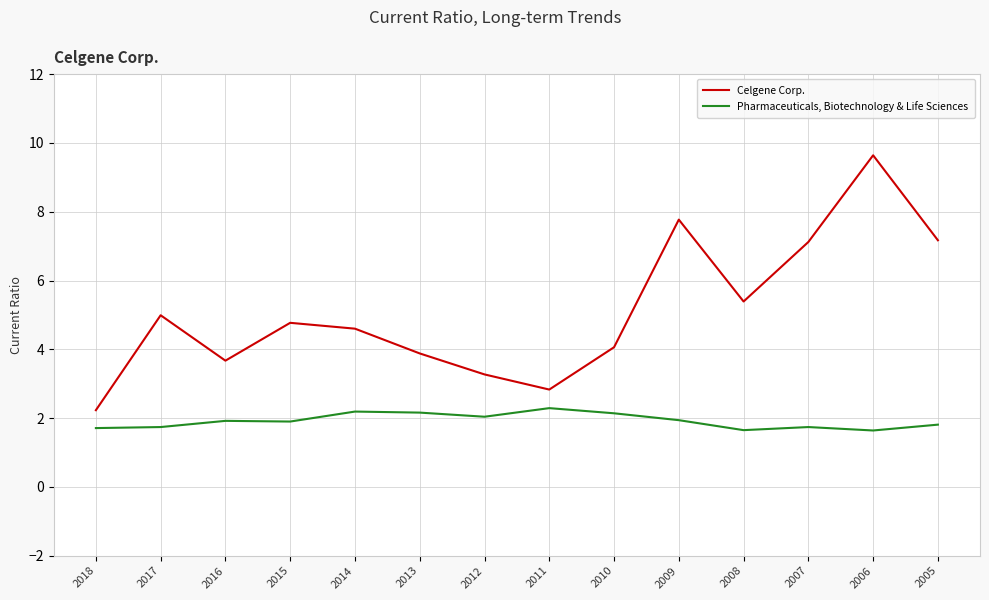

Does the chart display data point markers on the line(s)?

No